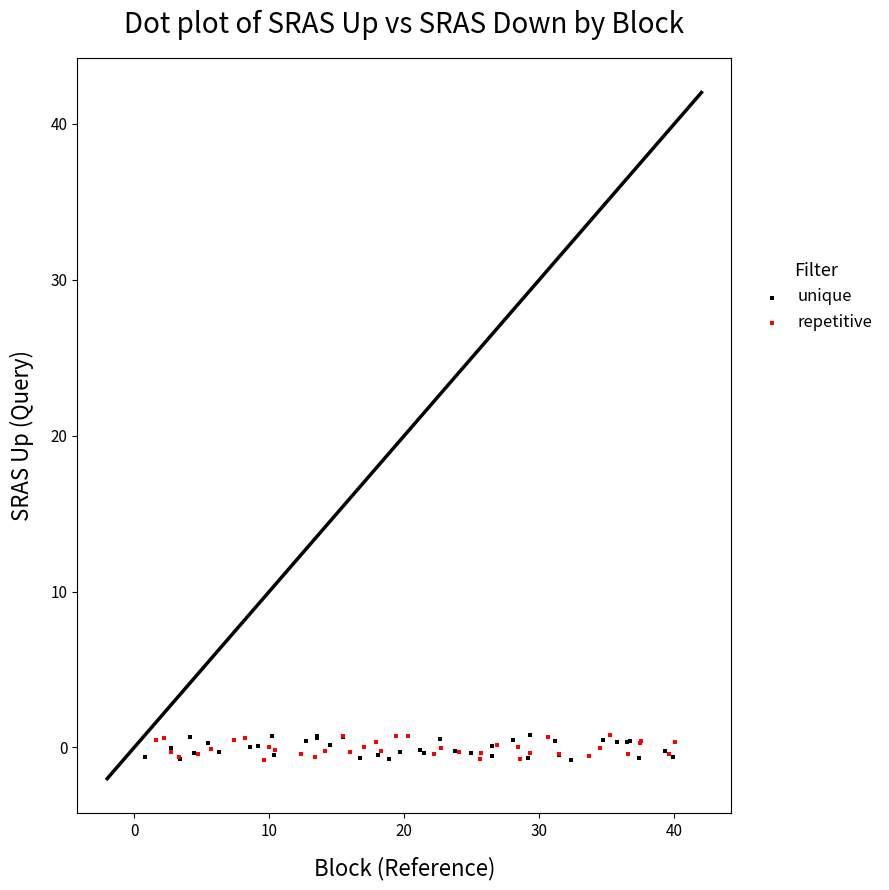

What are all the series names shown in the legend?

unique, repetitive